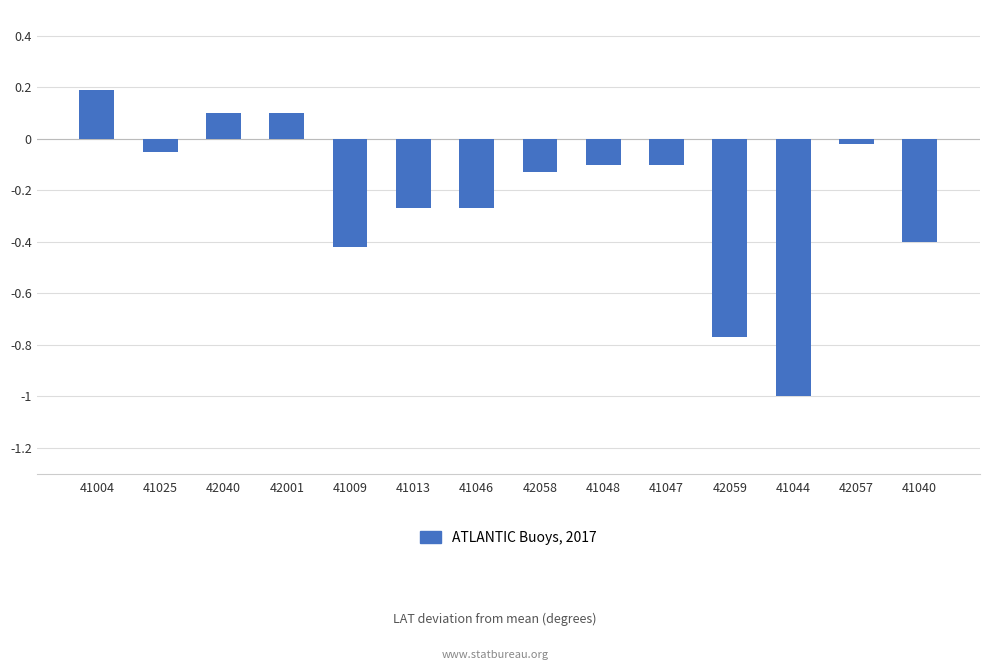

Where does the data first go above 0?

41004